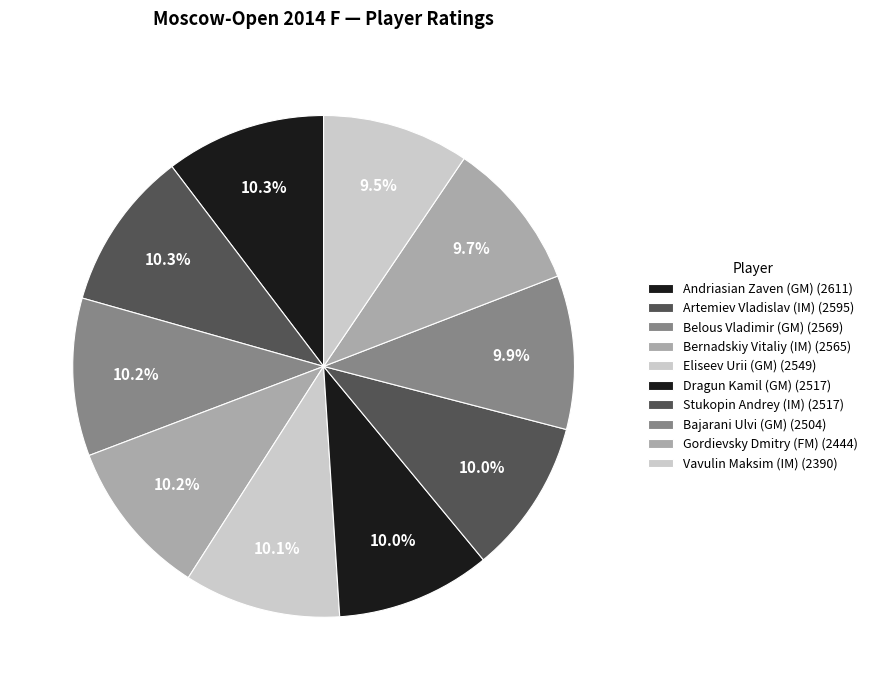

How many segments does this pie chart have?

10